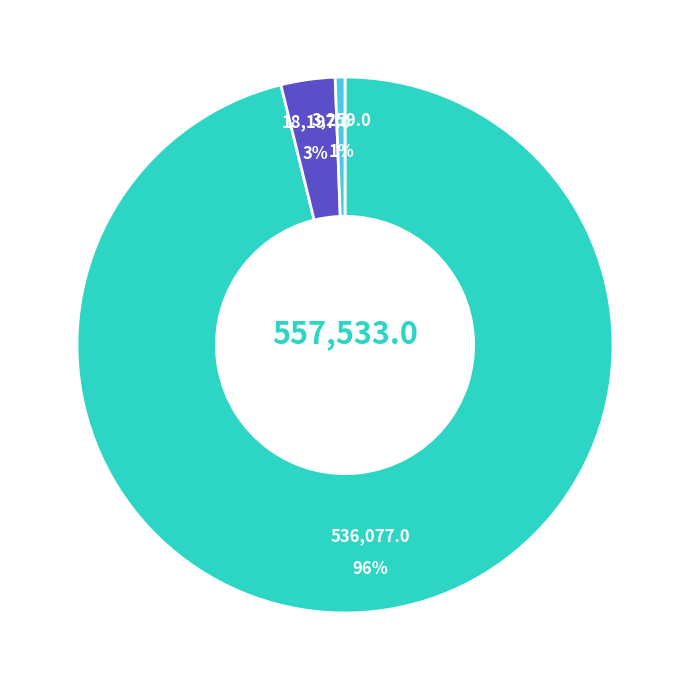

To the nearest percent, what is the average slice percentage?

33%